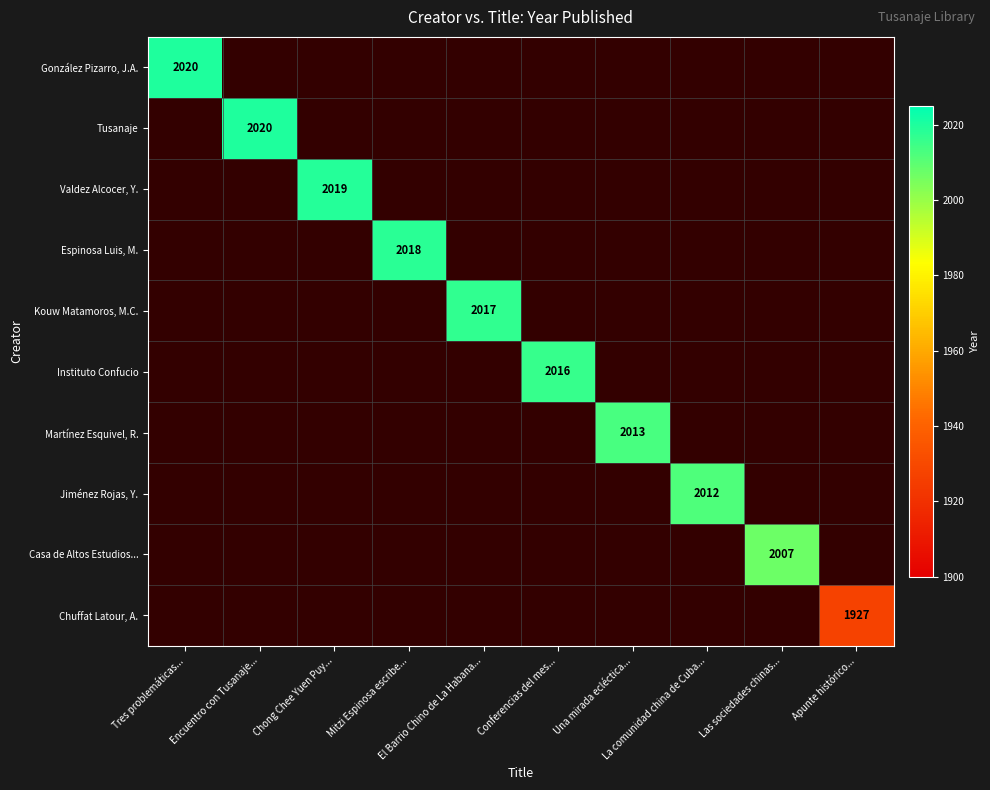

At which category does the chart reach its minimum across all series?

Apunte histórico...